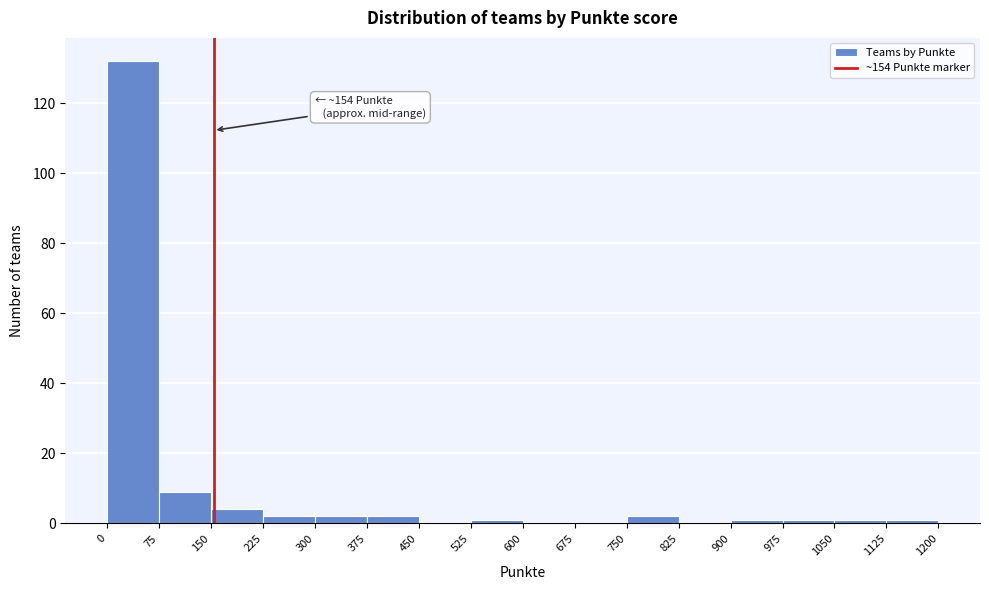

Which range on the x-axis has the tallest bar?

0 to 75